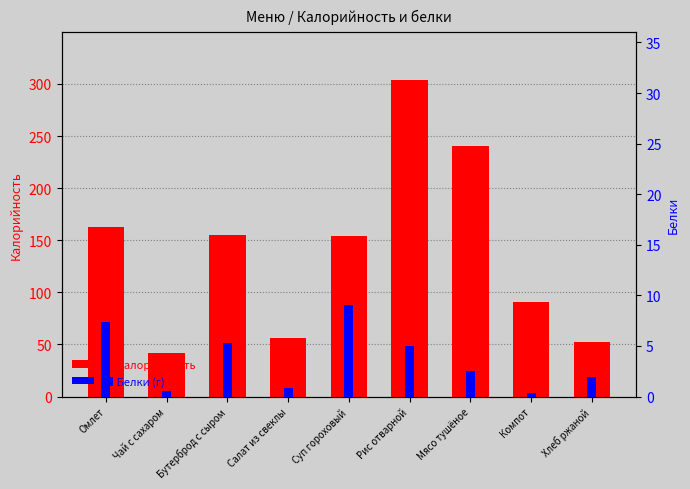

The value of Калорийность at Компот is 90.6. True or false?

True